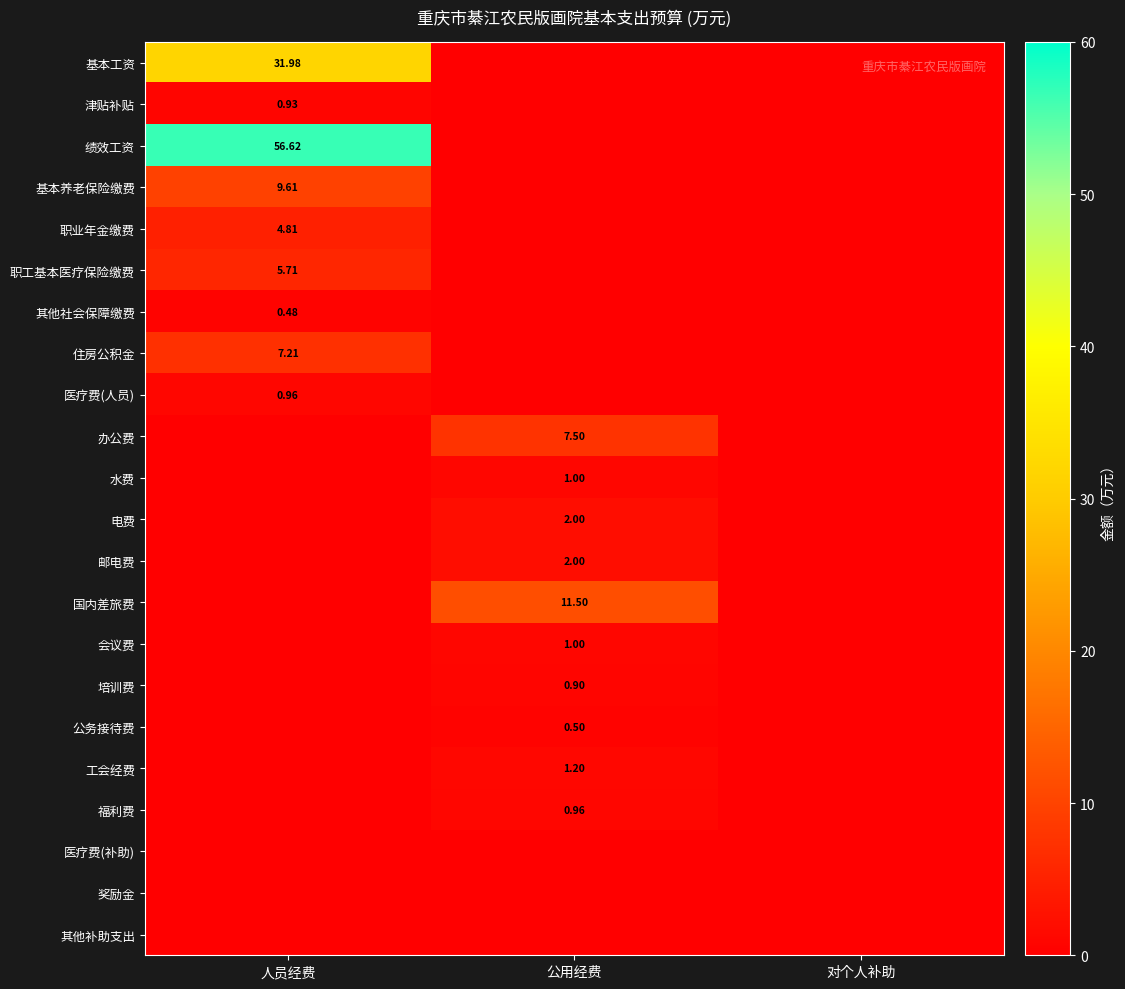

The value of 工会经费 at 公用经费 is 1.2. True or false?

True